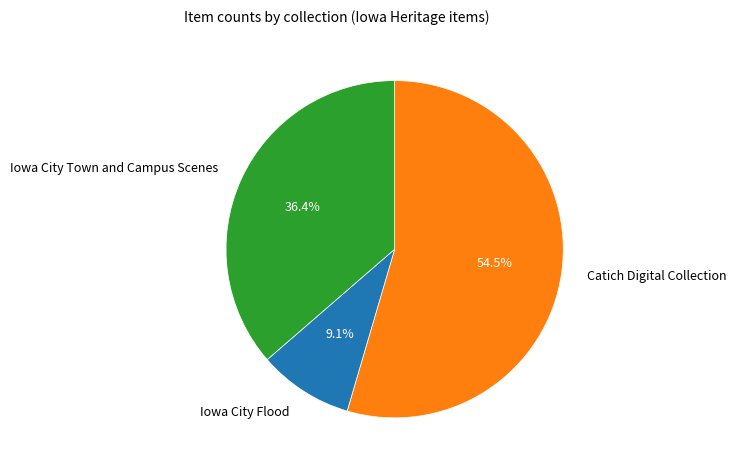

Does any single category account for the majority?

Yes